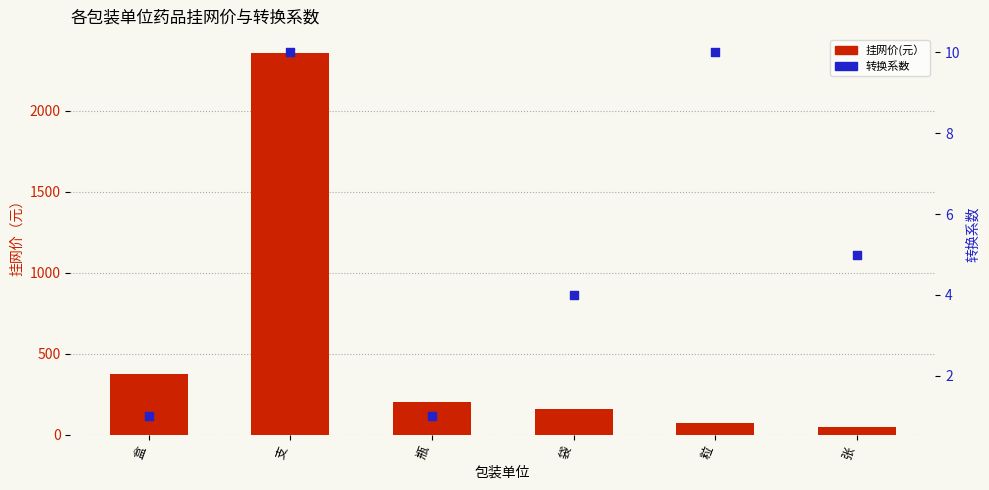

Is the value of 挂网价(元） at 盒 greater than the value of 转换系数 at 盒?

Yes